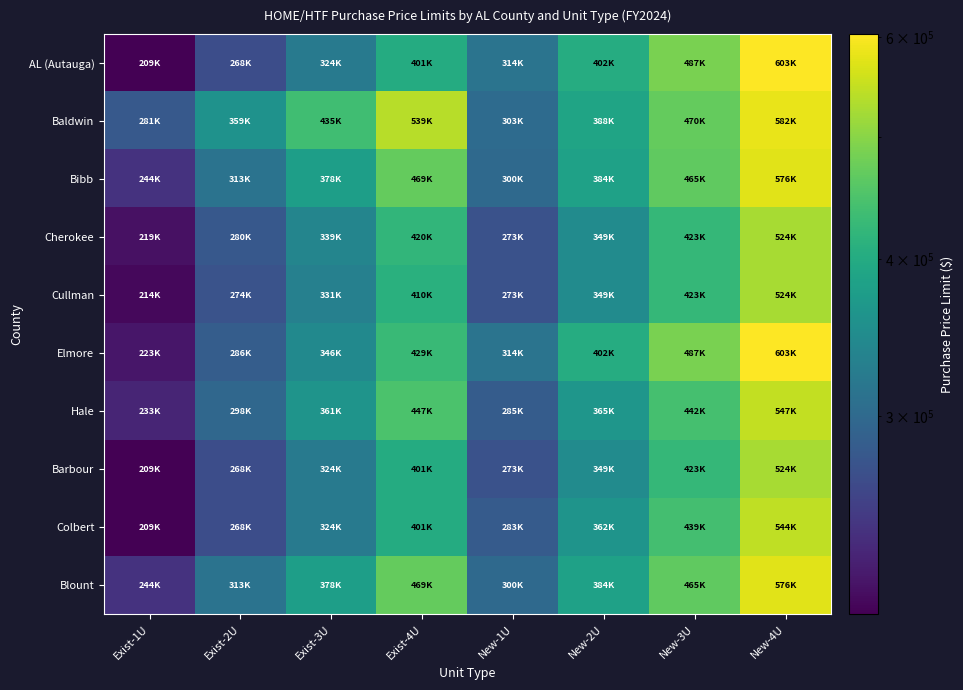

At how many categories does at least one series exceed 537180?

2